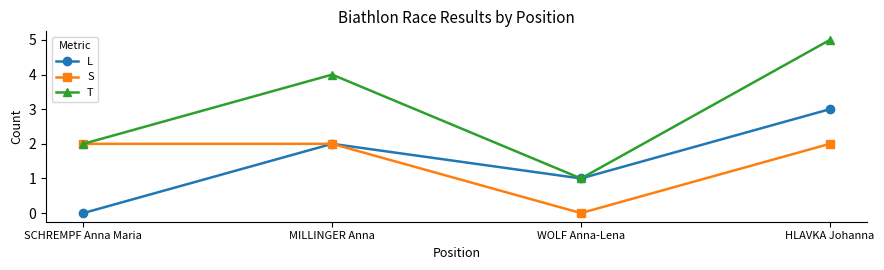

What are all the series names shown in the legend?

L, S, T